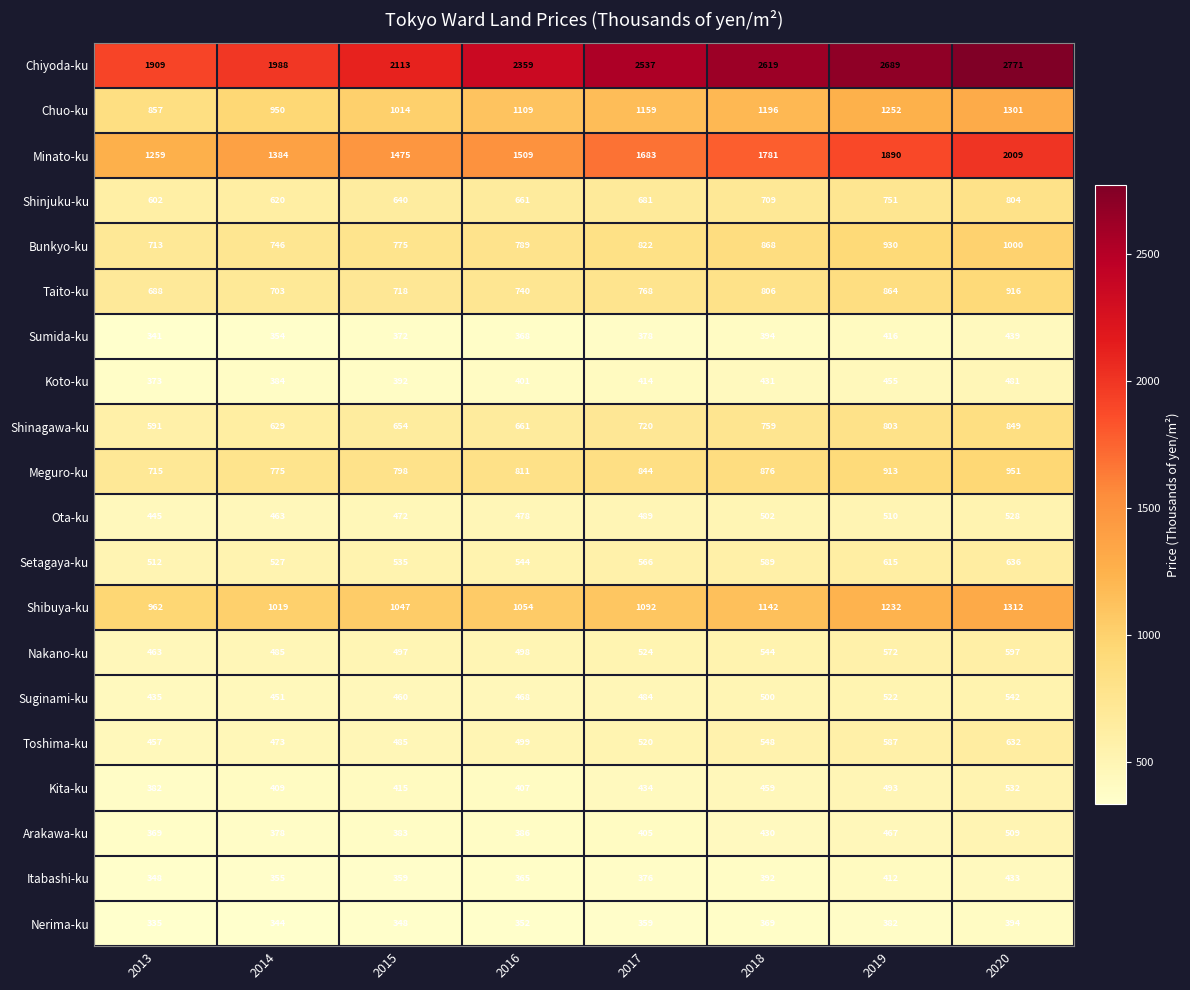

Count the number of data series in this chart.

20